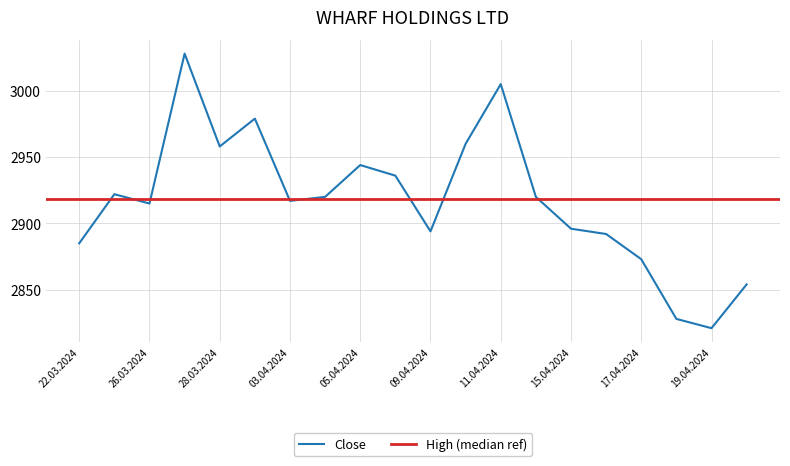

At which label does Close reach its minimum?

19.04.2024